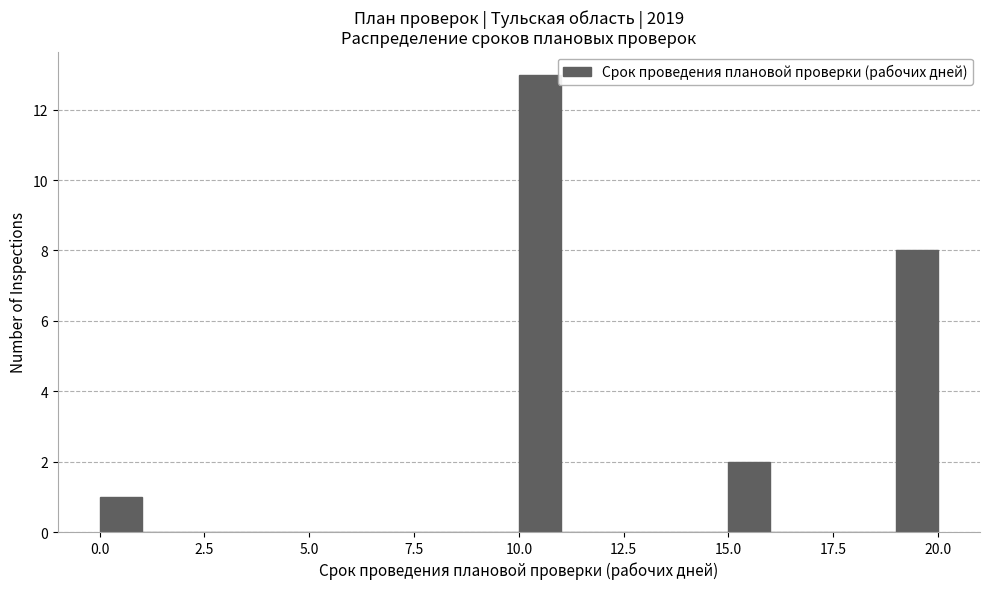

Around what value on the x-axis is the tallest bar? Give the approximate position of its centre, as read against the axis.

10.5